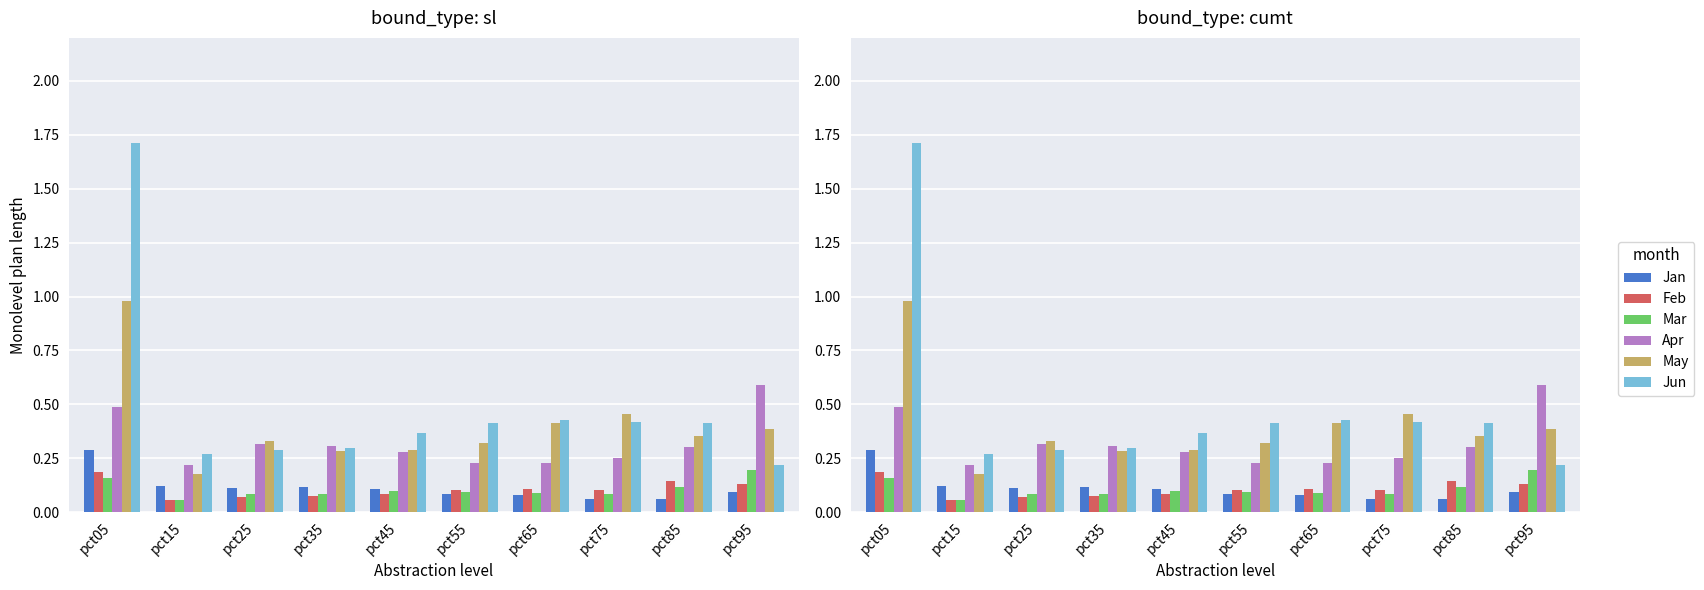

What is the difference between the maximum and minimum values in the Apr series?

0.4